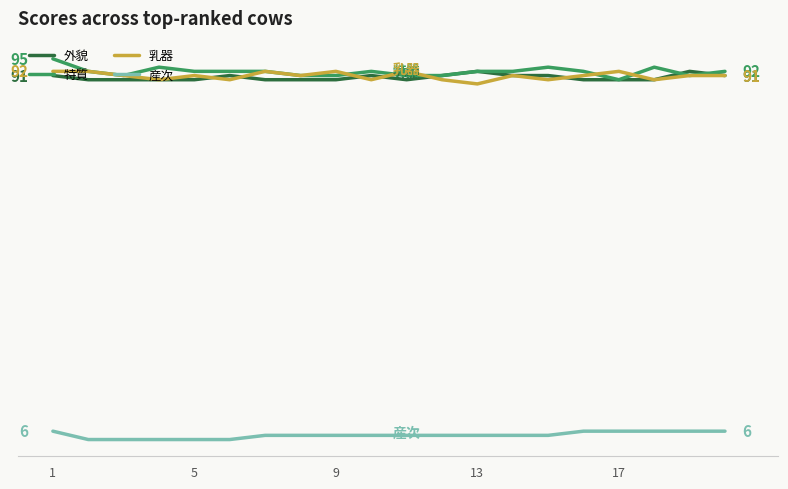

Is this an area chart (filled region under the line)?

No